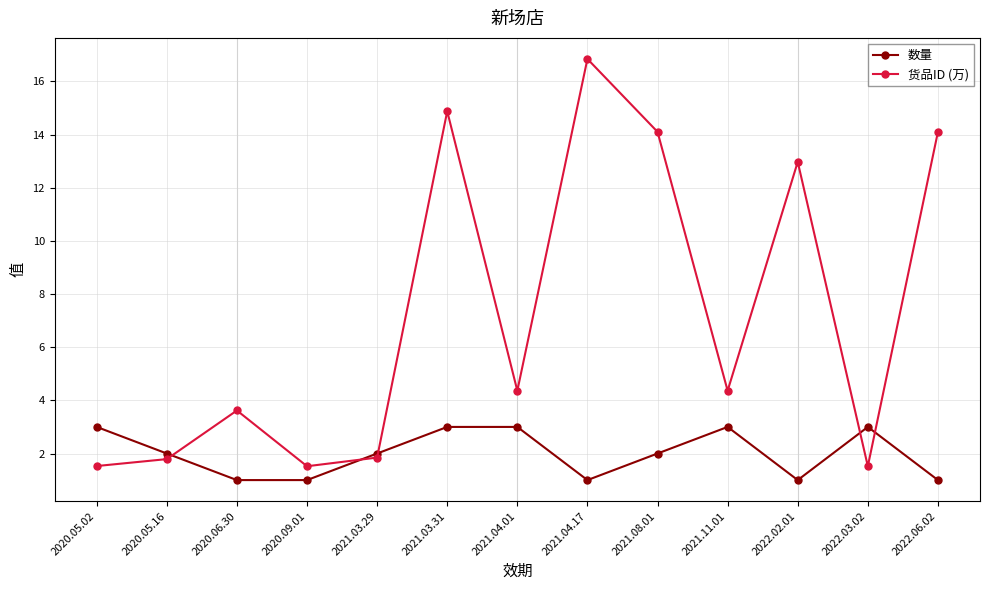

How many values in the 货品ID (万) series are below 4?

6